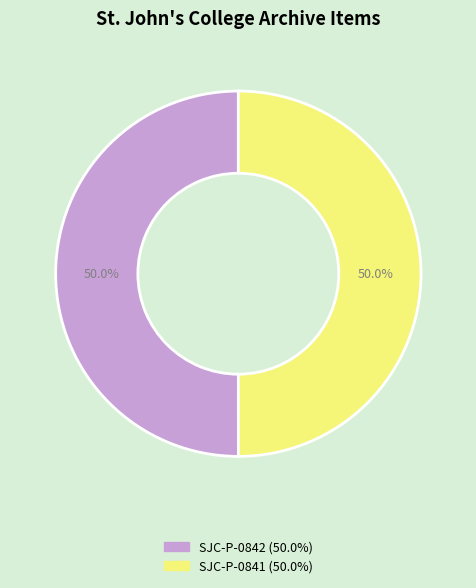

Approximately how many times larger is the value at SJC-P-0842 compared to SJC-P-0841?

1.0